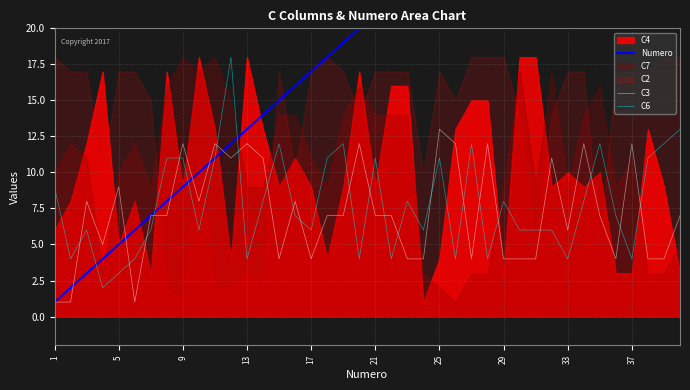

True or false: C3 has a value of 4 at 29.

True